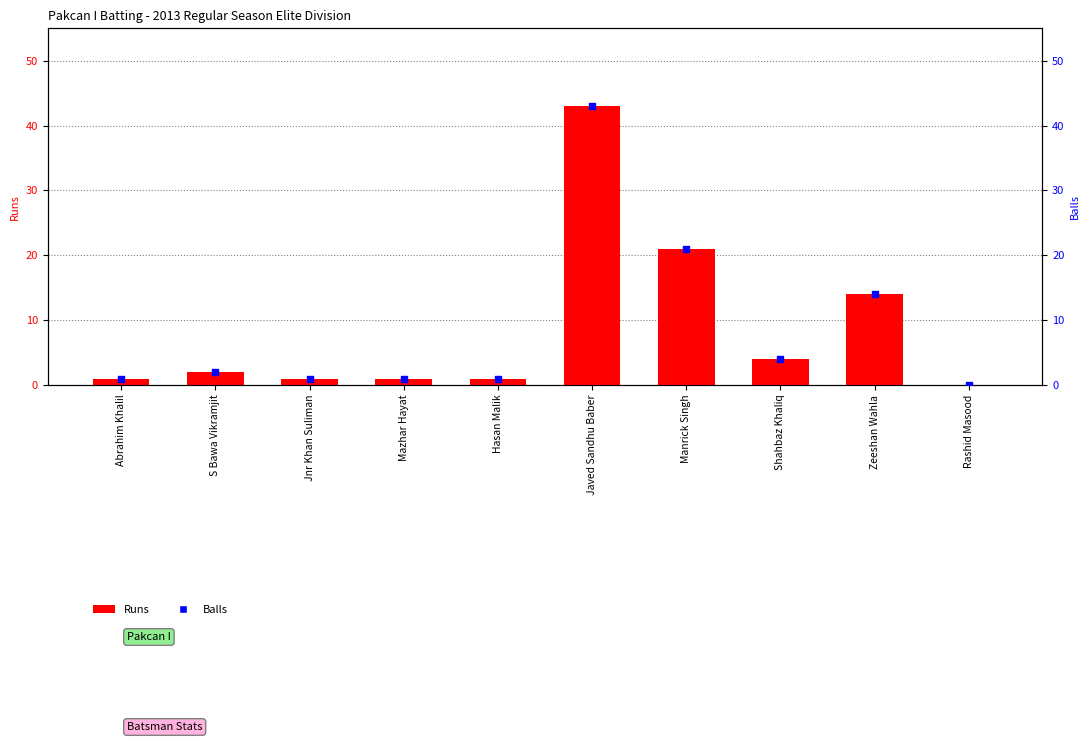

Is the value of Balls at S Bawa Vikramjit greater than the value of Runs at Shahbaz Khaliq?

No